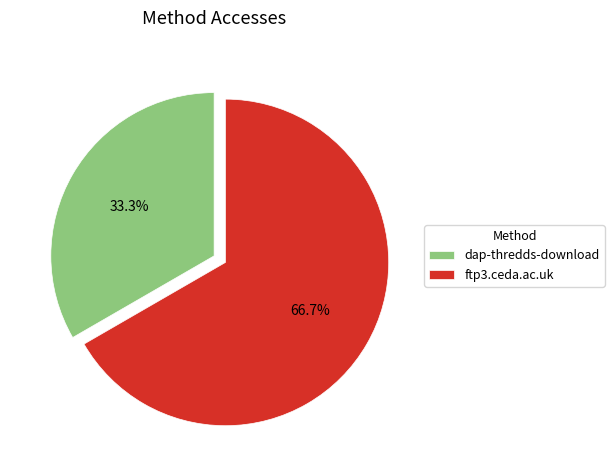

What is the smallest slice in the pie chart?

dap-thredds-download